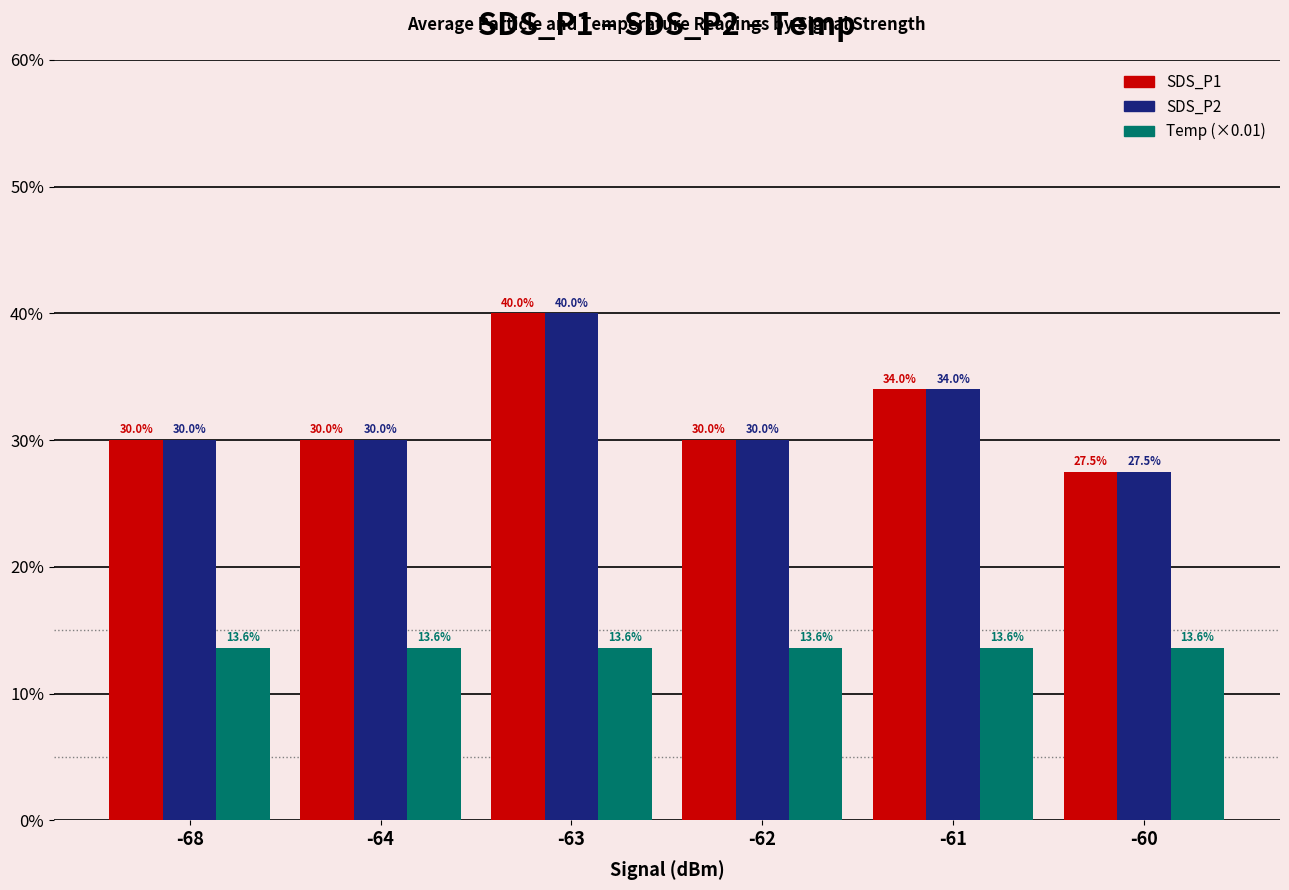

Reading right to left, extract all data points from this chart.

SDS_P1: 0.3	0.3	0.3	0.4	0.3	0.3
SDS_P2: 0.3	0.3	0.3	0.4	0.3	0.3
Temp (×0.01): 0.1	0.1	0.1	0.1	0.1	0.1